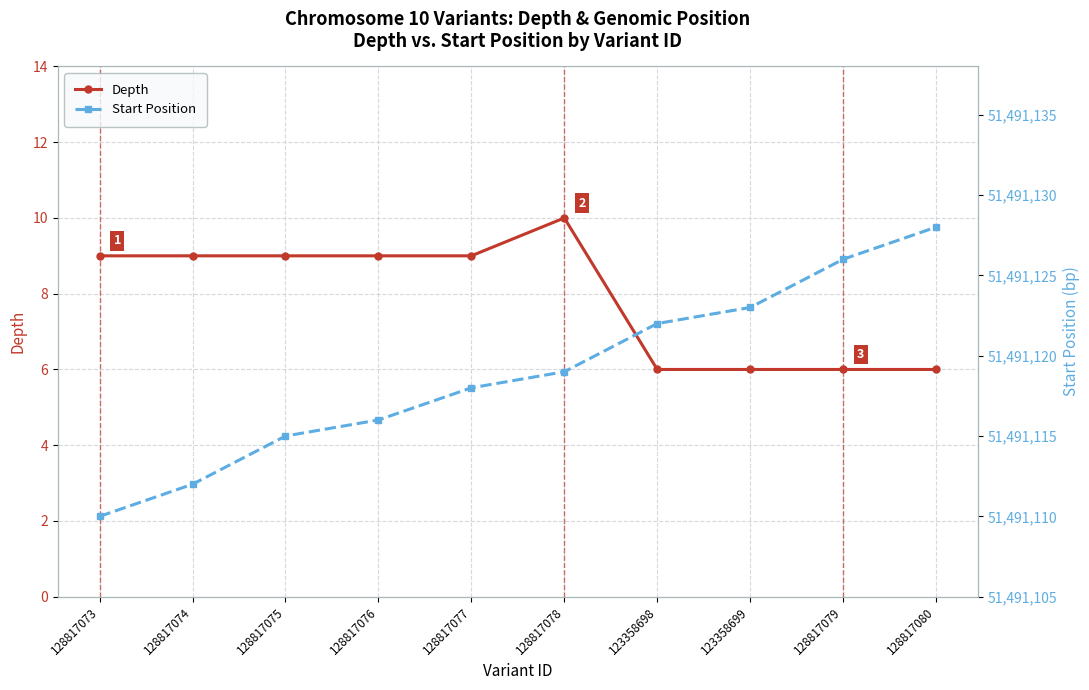

How many data points does each series have?

10